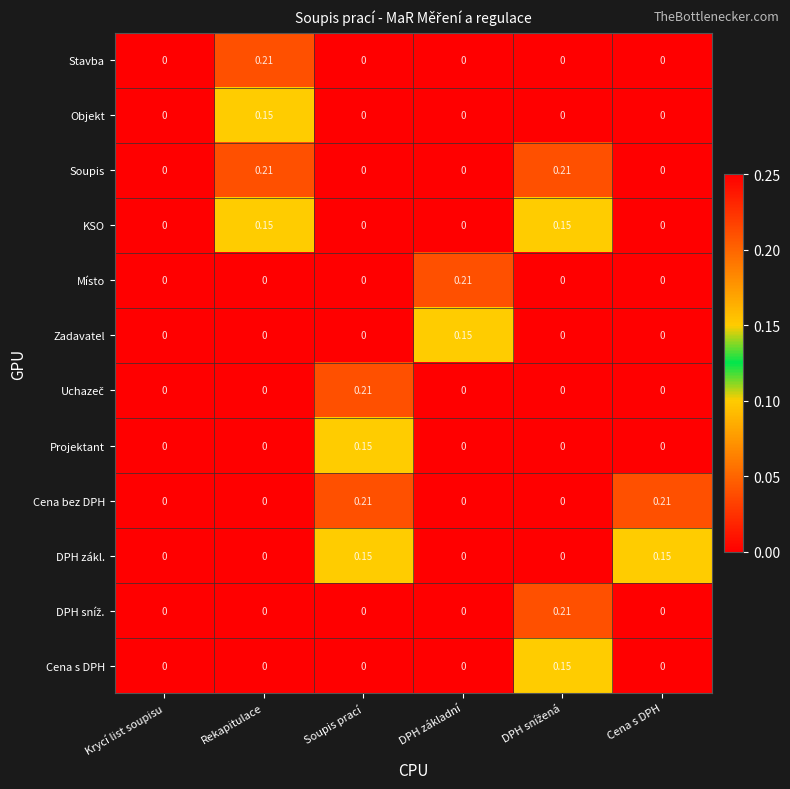

At which label does Objekt reach its peak?

Rekapitulace